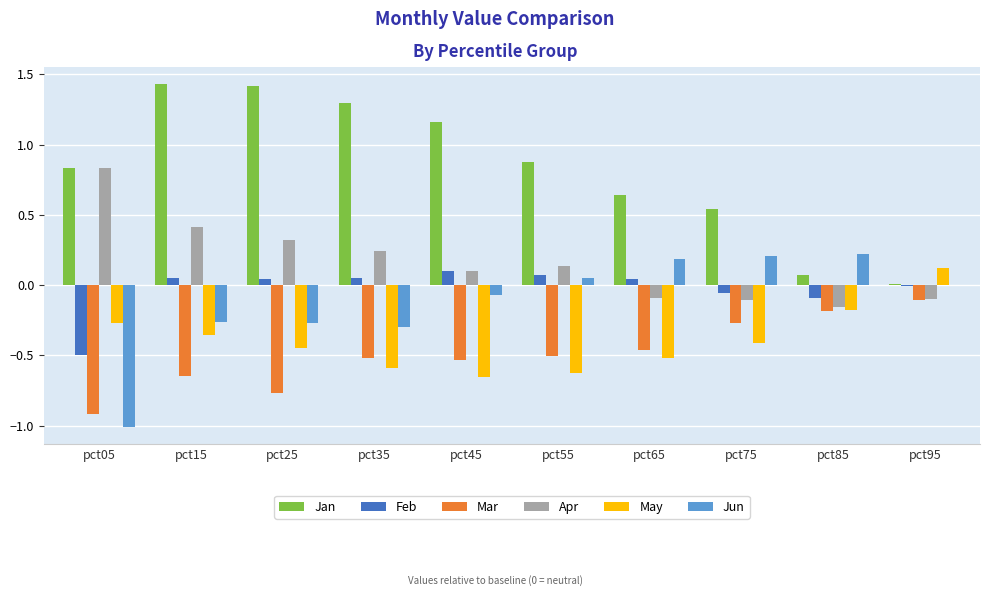

At which label does Mar reach its peak?

pct95